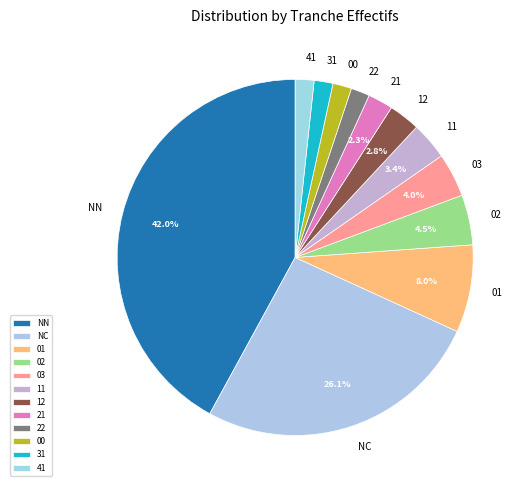

How many slices are in this pie chart?

12